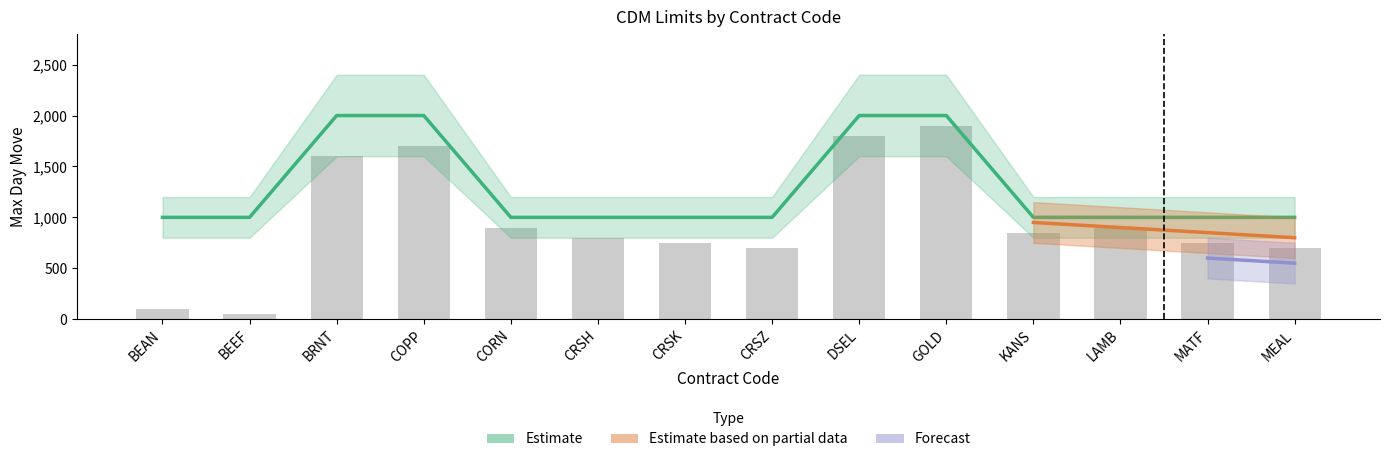

Between BRNT and MEAL, which is larger?

BRNT